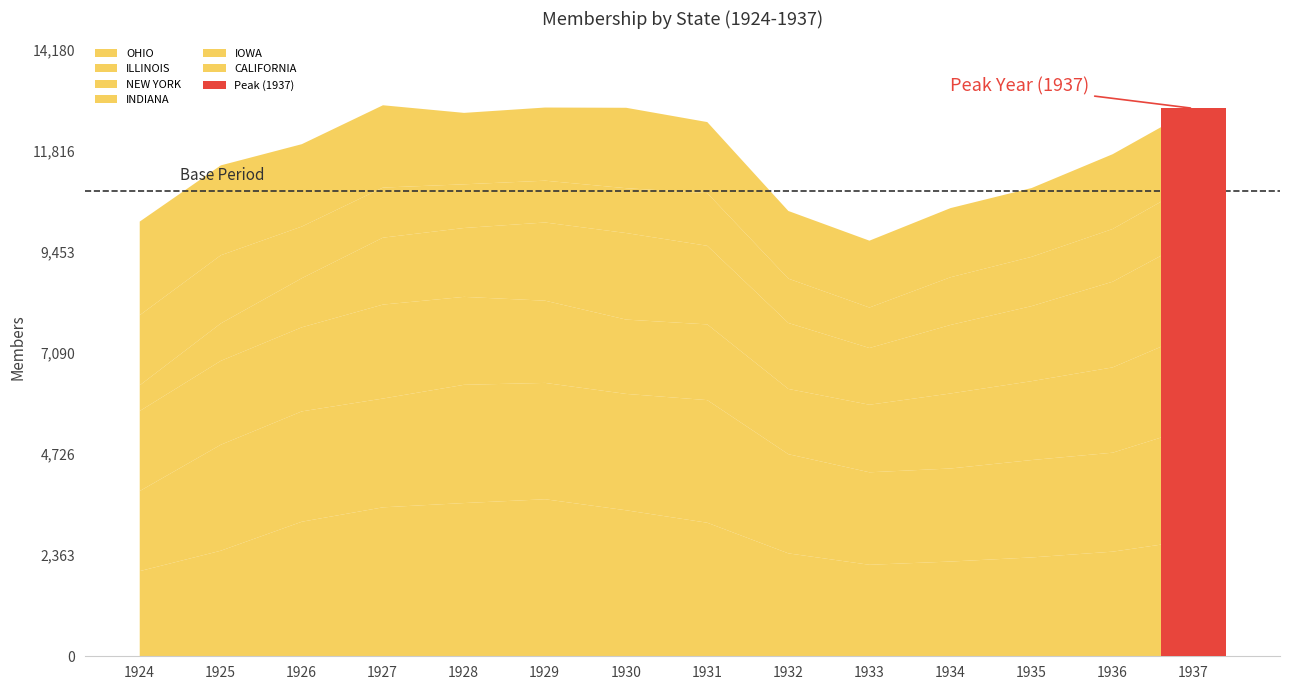

What is the value of the INDIANA point at the 1st from the left?

601